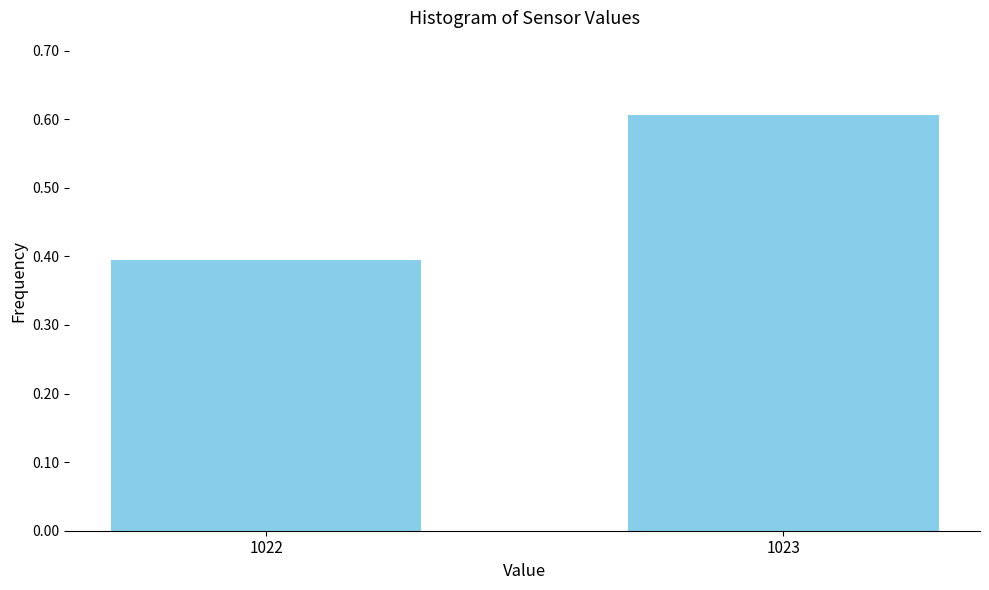

Reading left to right, transcribe all the data shown in this chart.

0.4	0.6